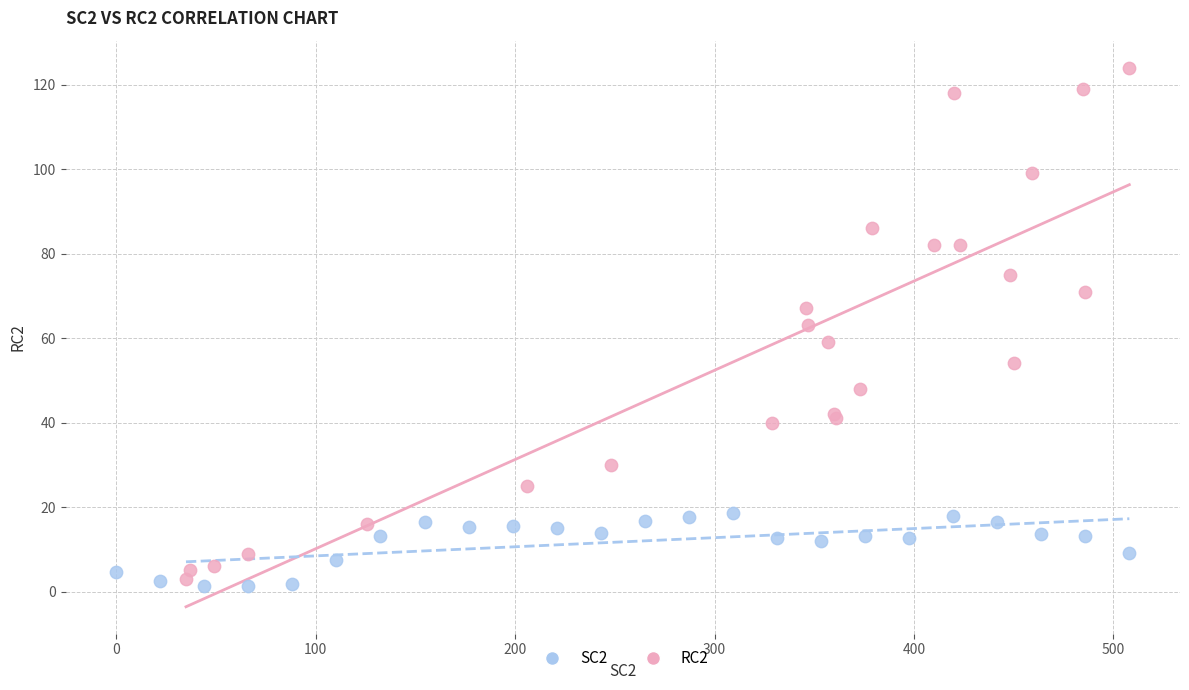

Which series reaches the maximum Y coordinate?

RC2